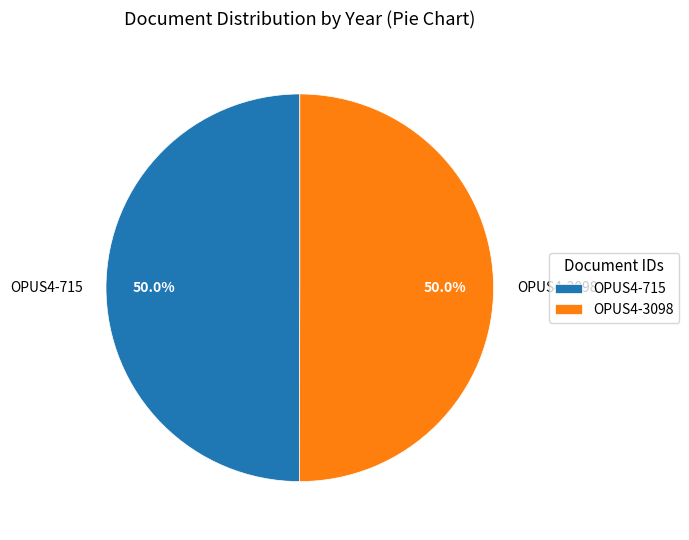

What percentage do OPUS4-715 and OPUS4-3098 together represent?

100.0%